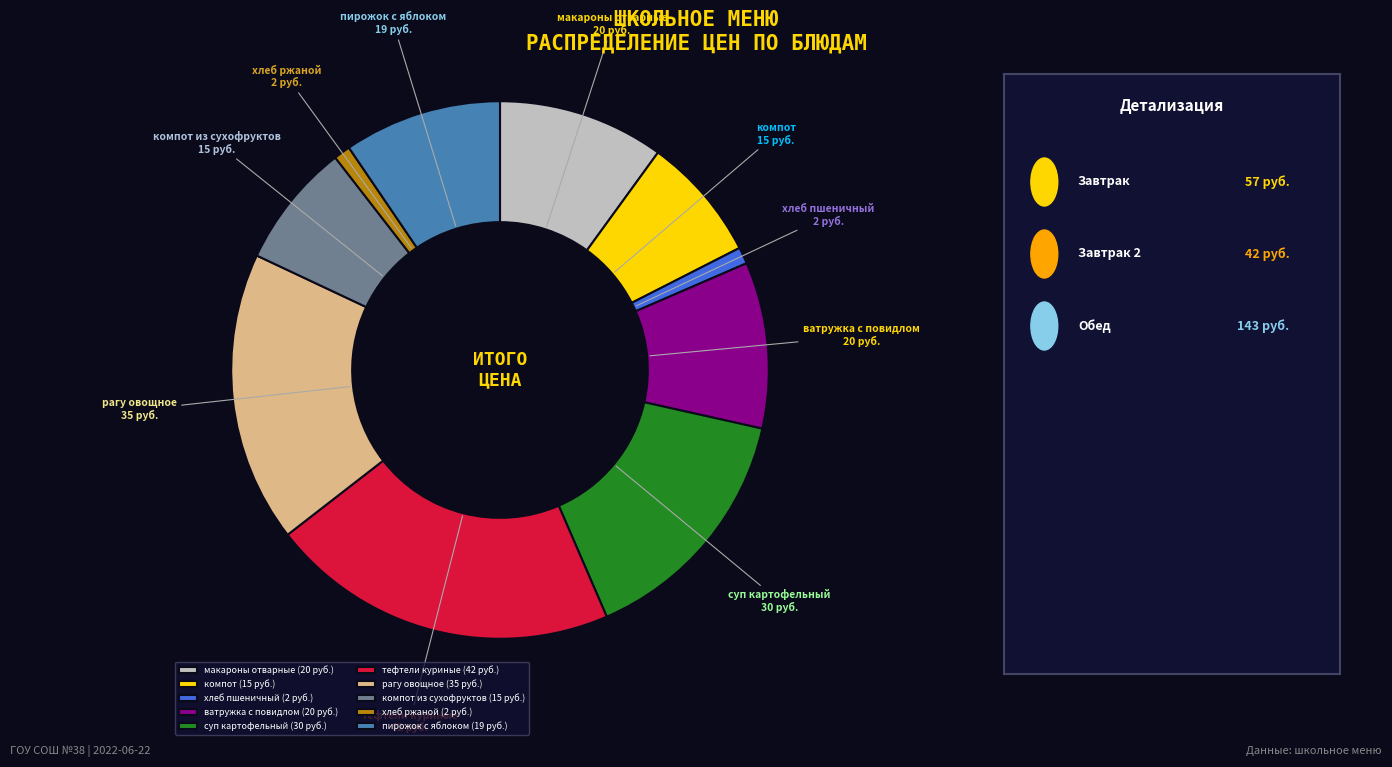

Does any single category account for the majority?

No